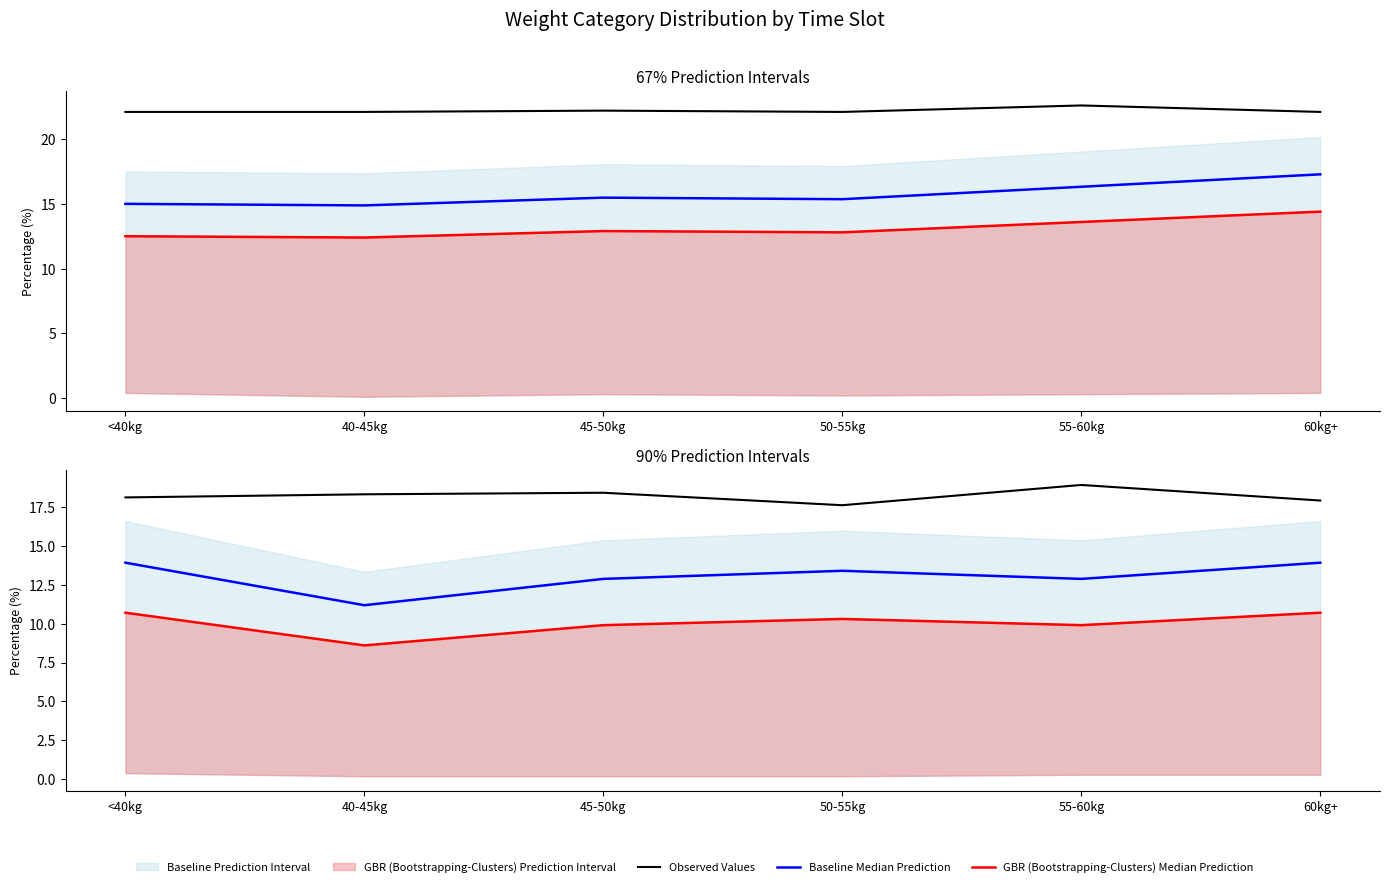

True or false: GBR (Bootstrapping-Clusters) Median Prediction and Observed Values intersect in this chart.

False